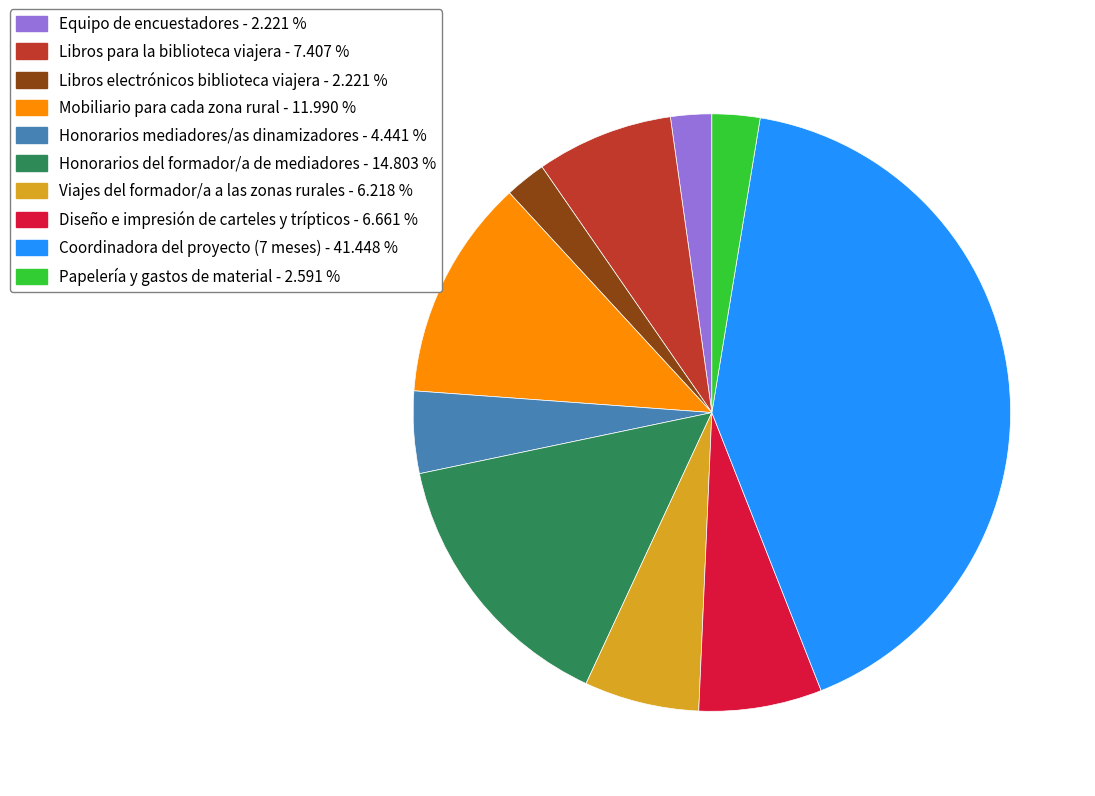

True or false: Equipo de encuestadores accounts for 13% of the total.

False